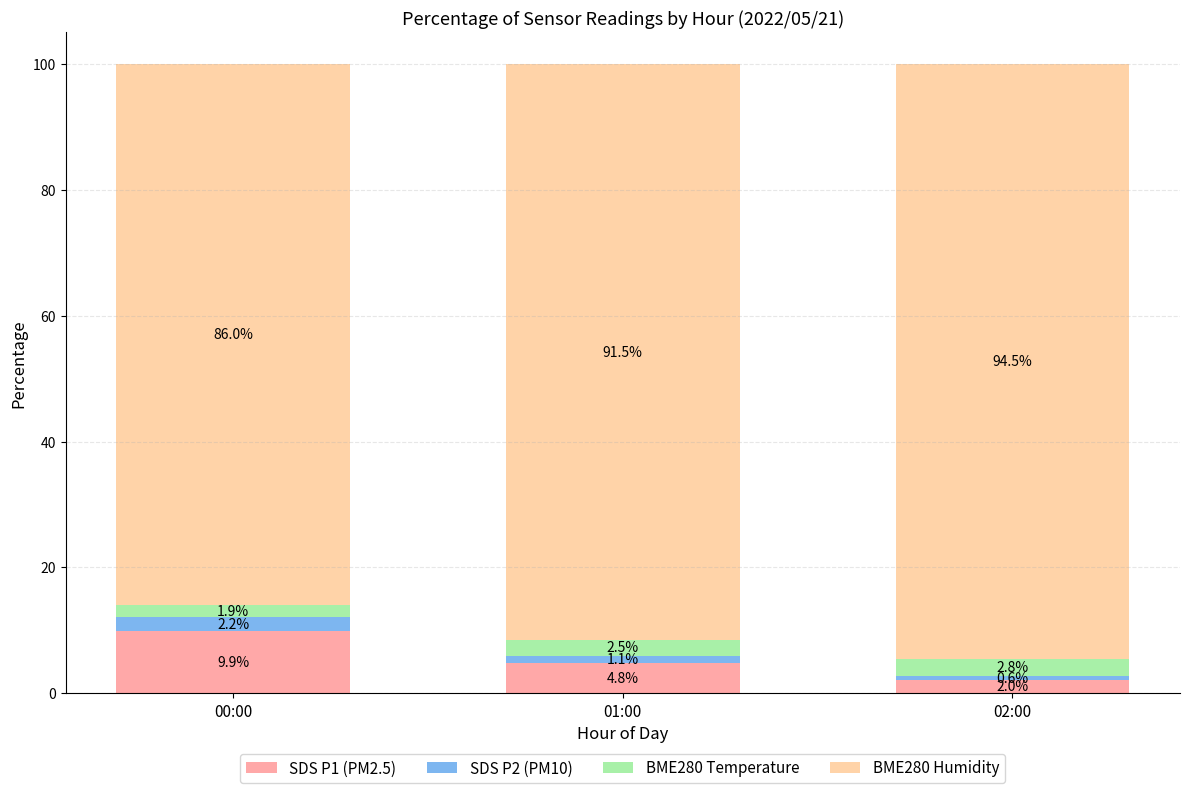

What value does the SDS P1 (PM2.5) series have at 01:00?

4.8